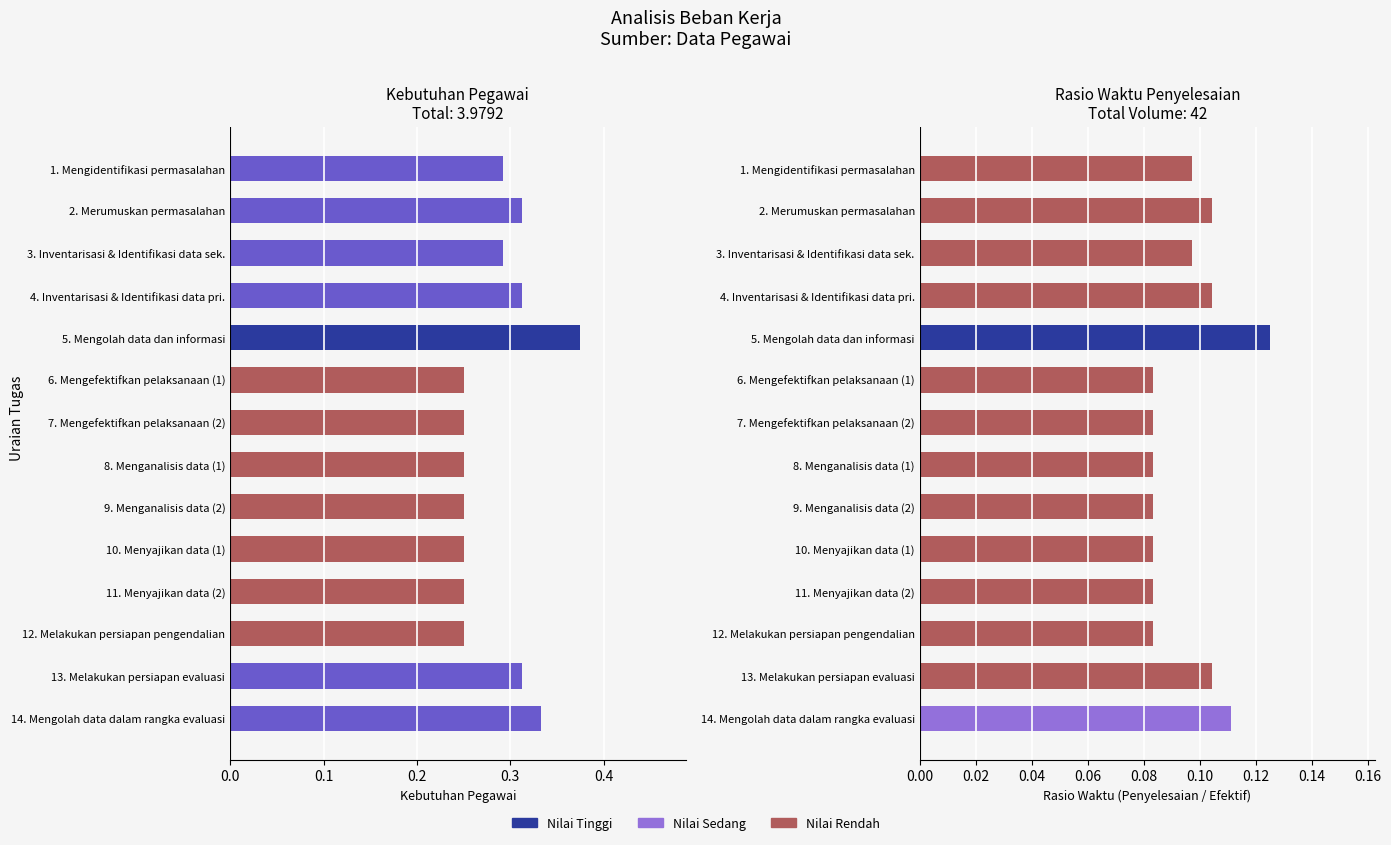

The value of KEBUTUHAN PEGAWAI at 10. Menyajikan data (1) is 0.4. True or false?

False